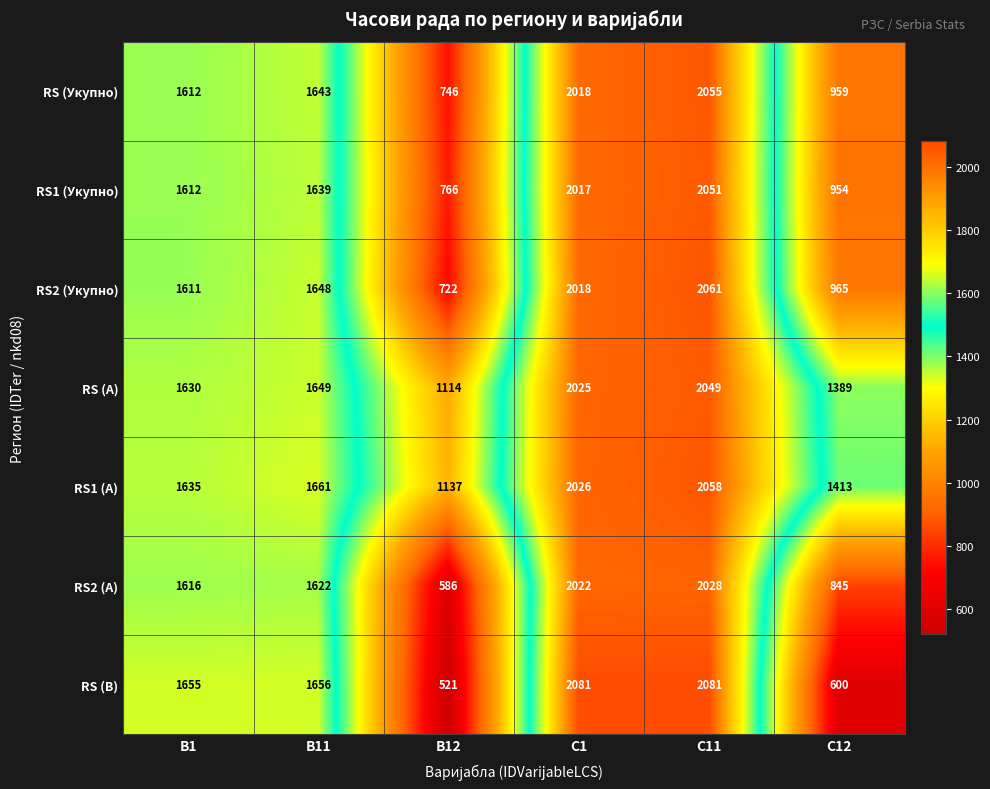

List the series in order of their peak value, highest first.

RS (B), RS2 (Укупно), RS1 (A), RS (Укупно), RS1 (Укупно), RS (A), RS2 (A)